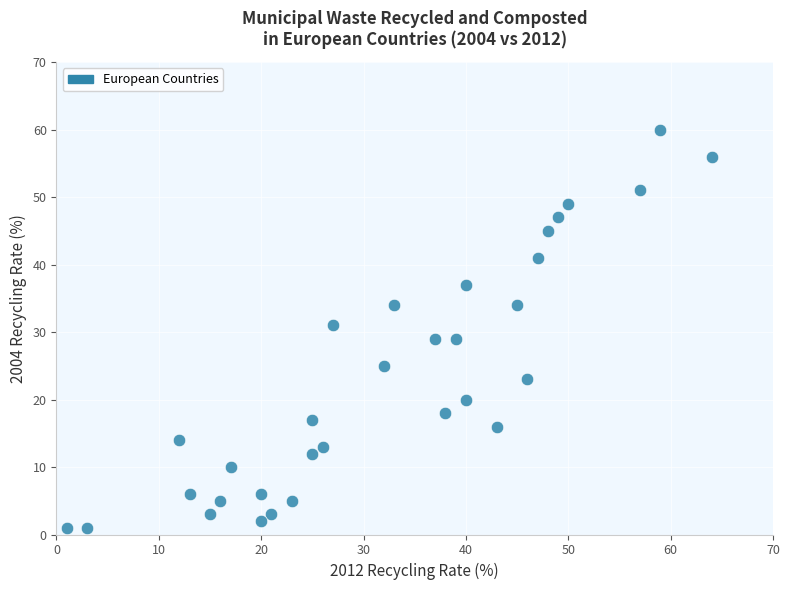

What is the range of Y values (max minus min)?

59